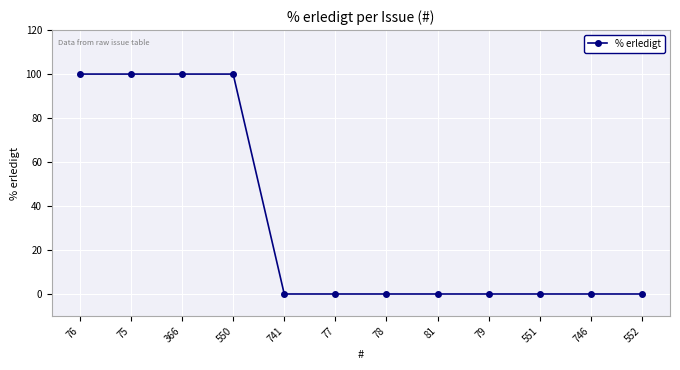

Reading left to right, transcribe all the data shown in this chart.

100	100	100	100	0	0	0	0	0	0	0	0